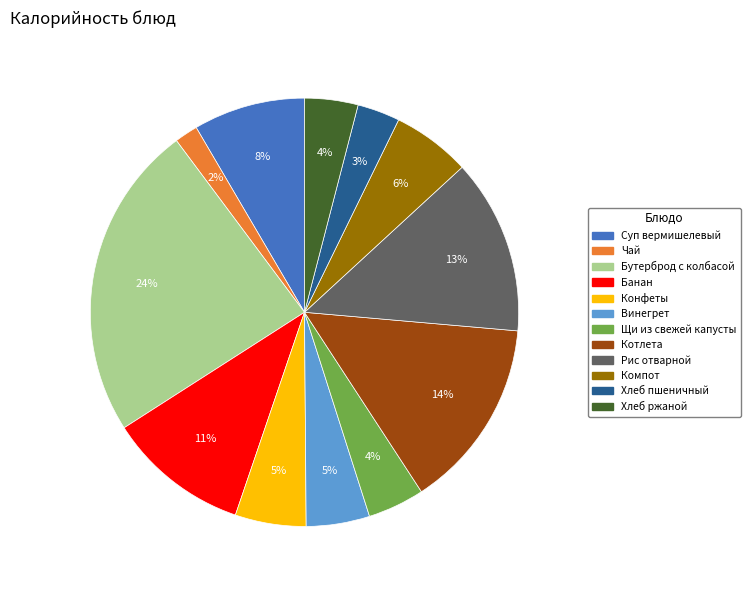

Count the number of slices in the pie.

12